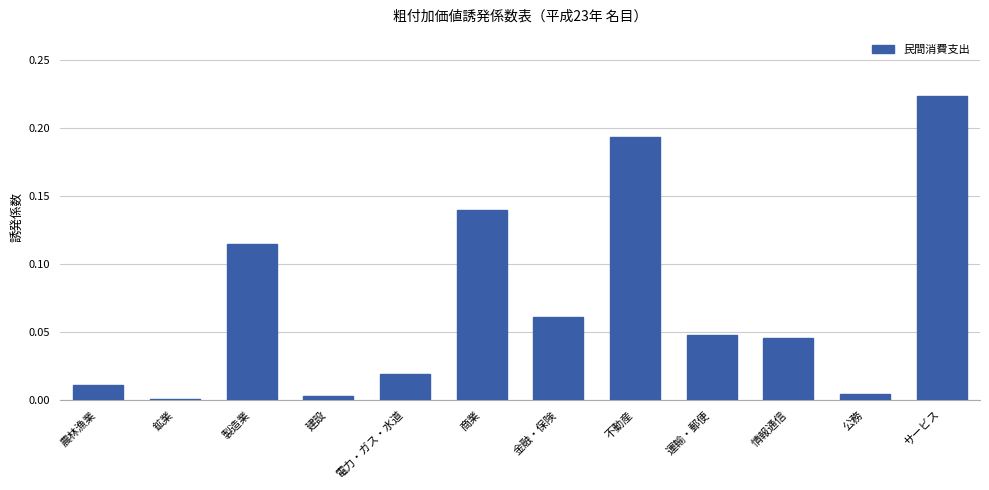

What is the change in value from 農林漁業 to 製造業?

+0.1